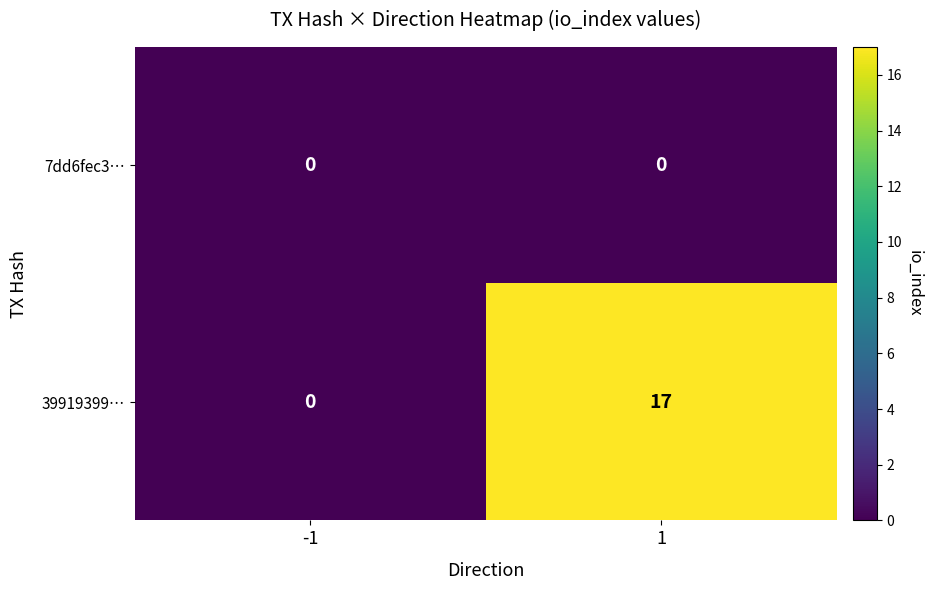

Reading left to right, list all the values displayed in this chart.

7dd6fec3…: 0	0
39919399…: 0	17